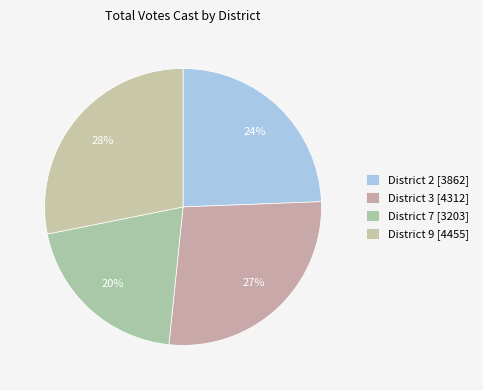

Which slice is the largest?

District 9